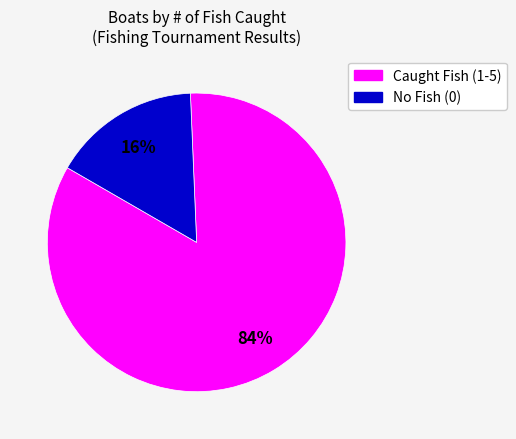

To the nearest percent, what is the average slice percentage?

50%